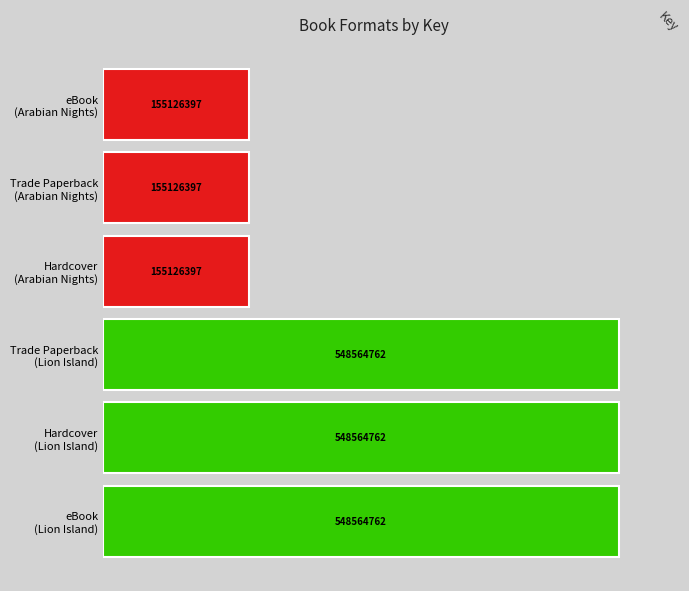

What is the maximum value shown in the chart?

548564762